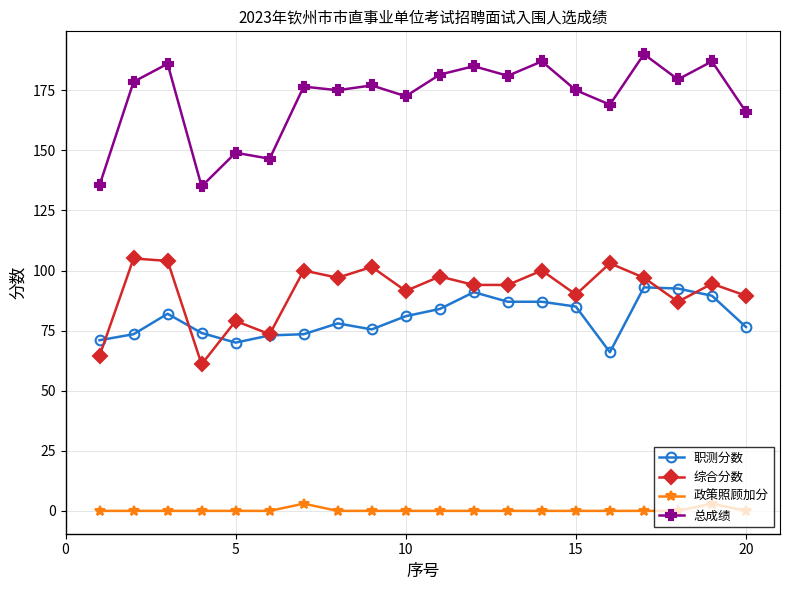

At how many categories does at least one series exceed 23?

20